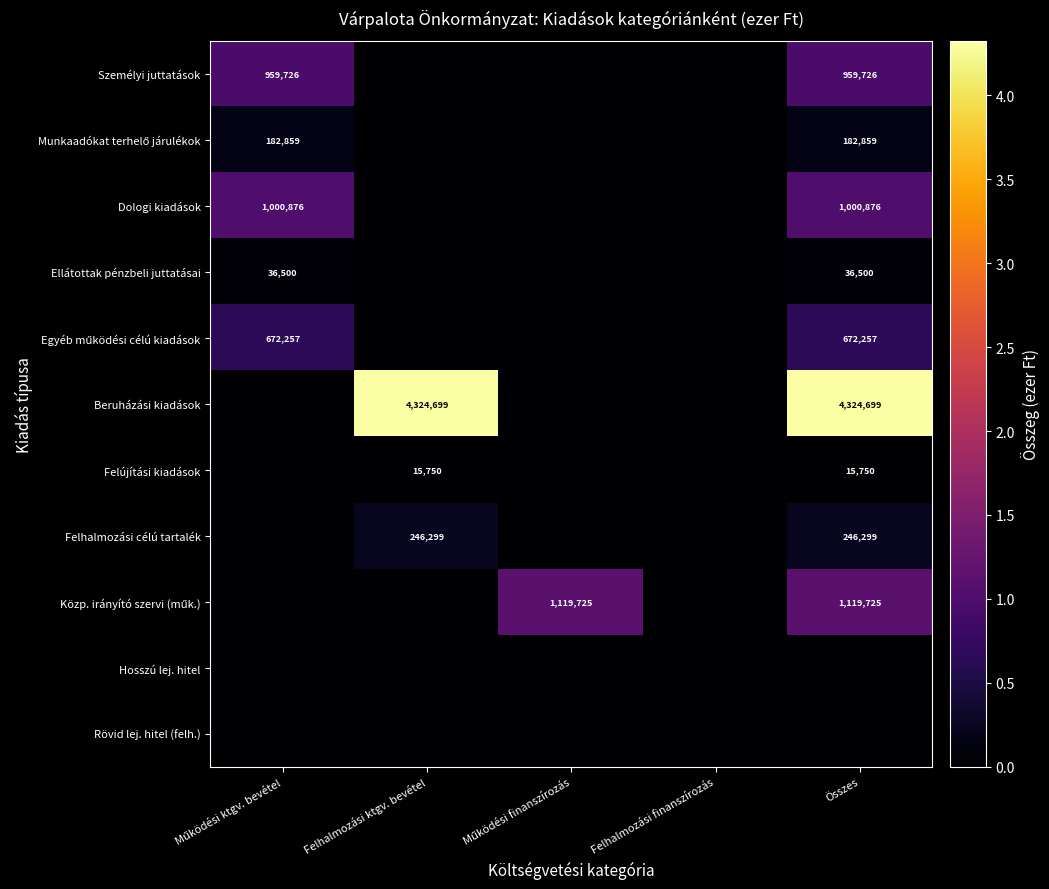

Between Felhalmozási finanszírozás and Összes, which is larger?

Összes